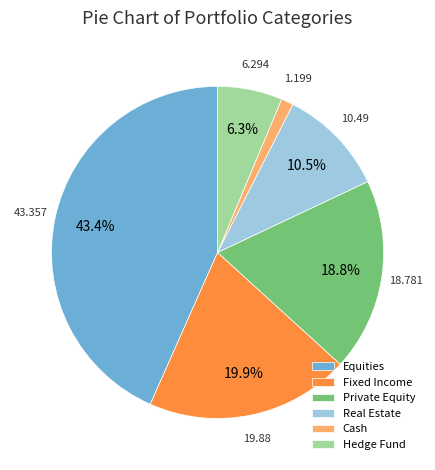

What percentage is the Private Equity slice, to the nearest percent?

19%